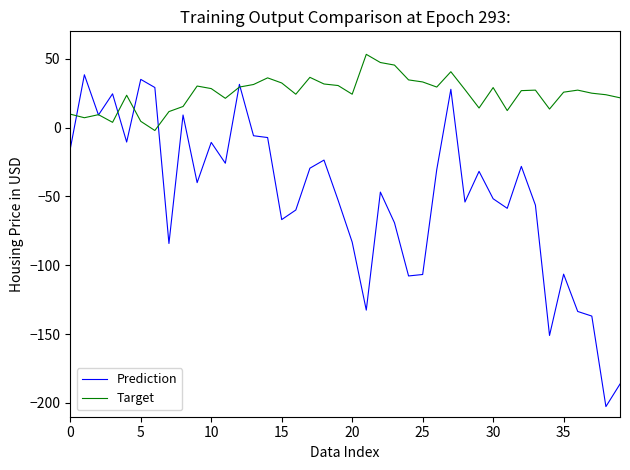

Which series ends up on top after the final intersection of Prediction and Target?

Target